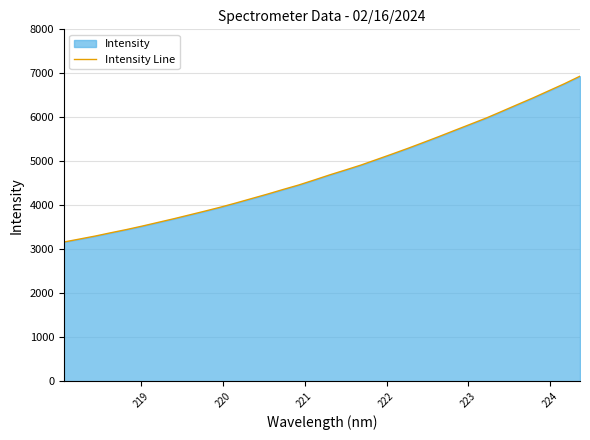

What is the average value?

4778.8